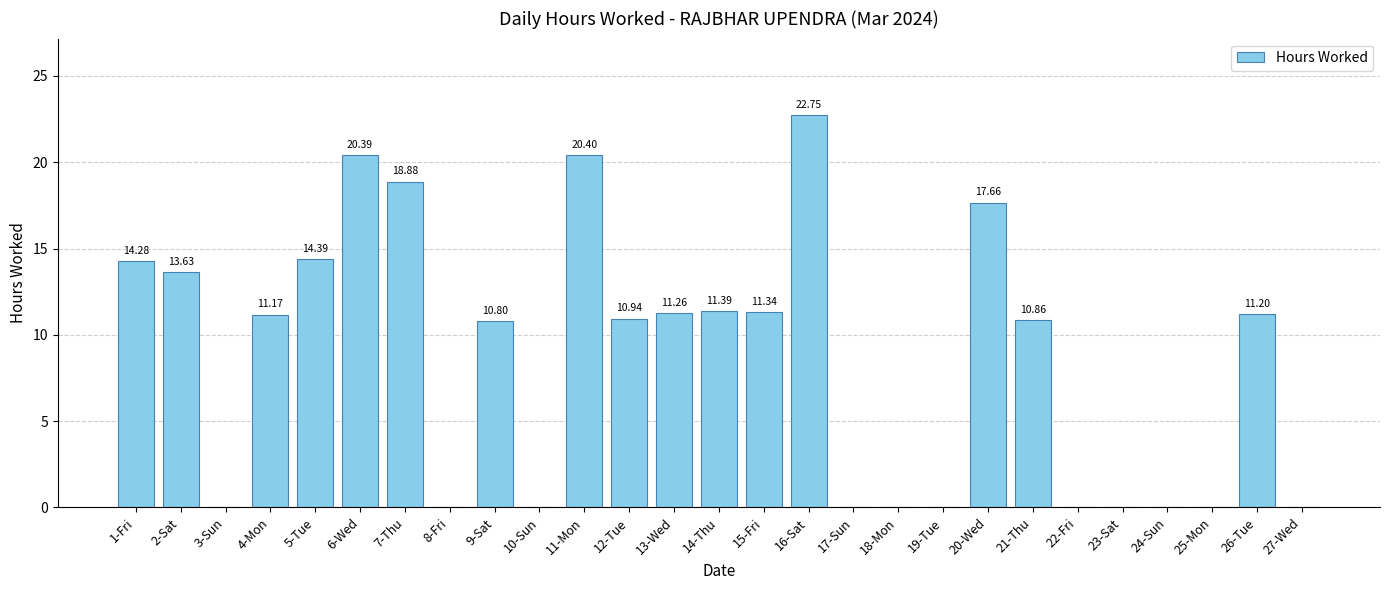

What is the maximum value shown in the chart?

22.8